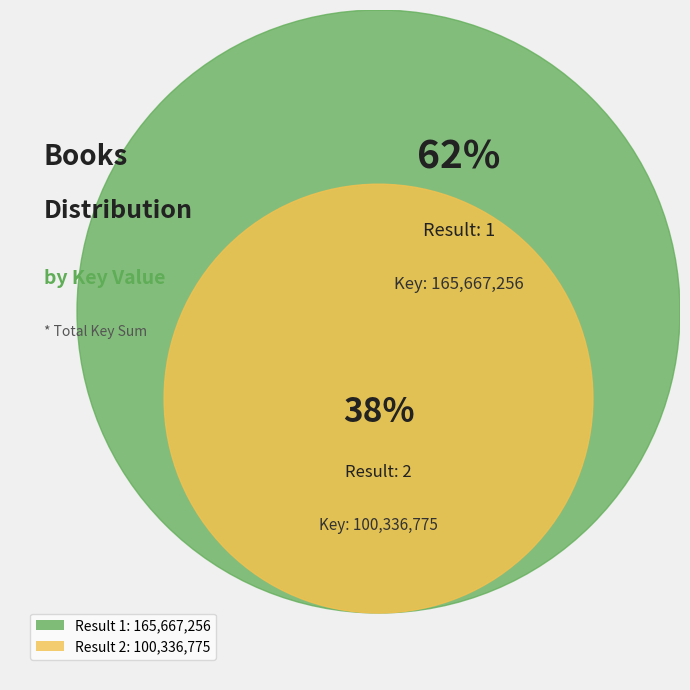

Does any single category account for the majority?

Yes